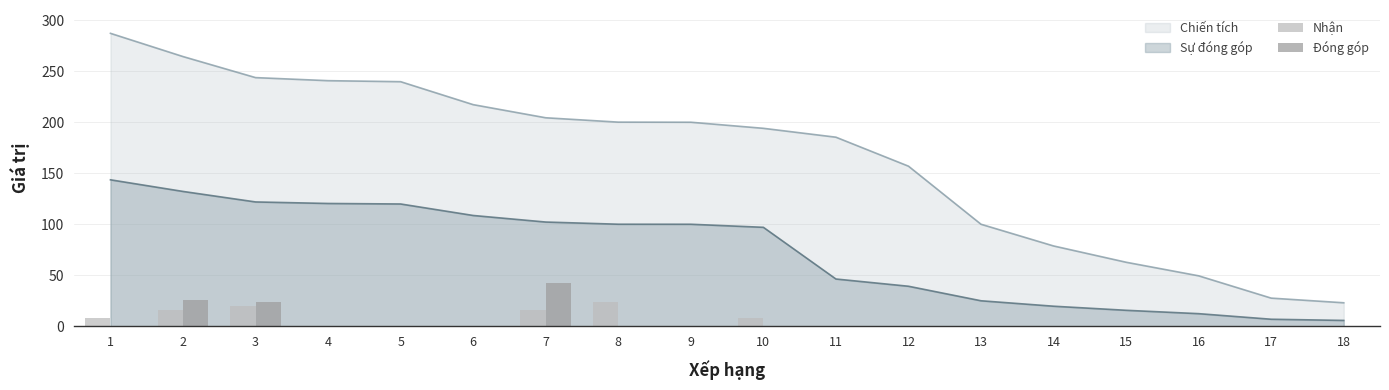

At which label does Đóng góp reach its minimum?

1